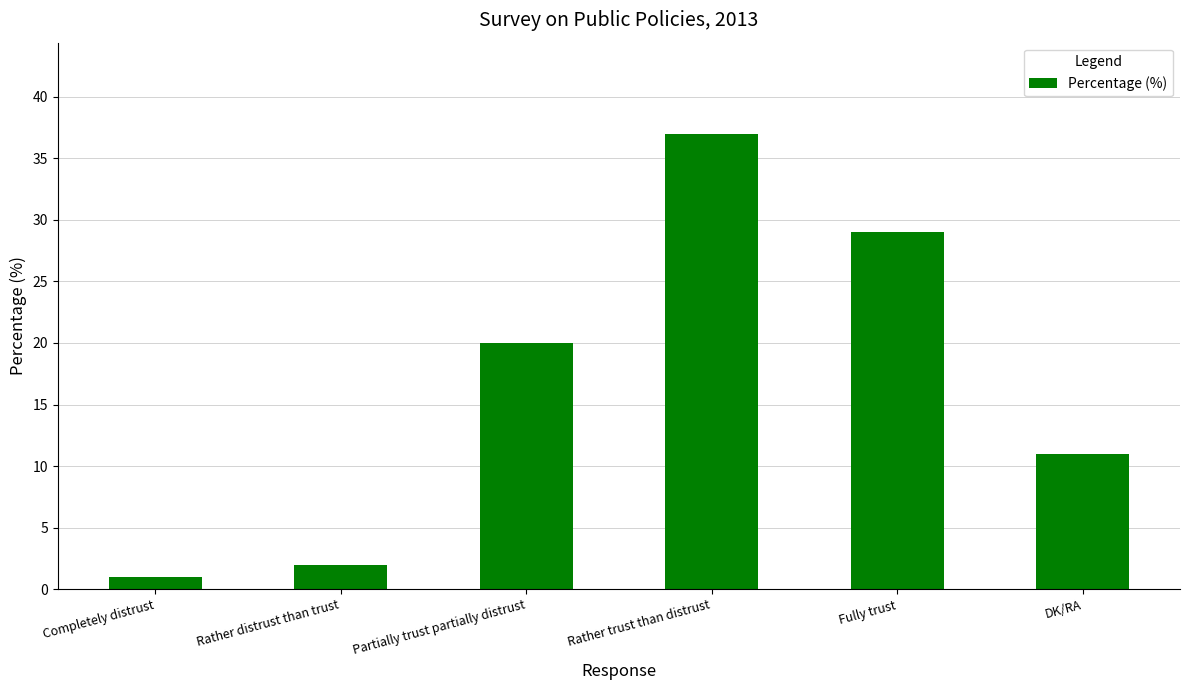

List the labels in order of value, smallest first.

Completely distrust, Rather distrust than trust, DK/RA, Partially trust partially distrust, Fully trust, Rather trust than distrust